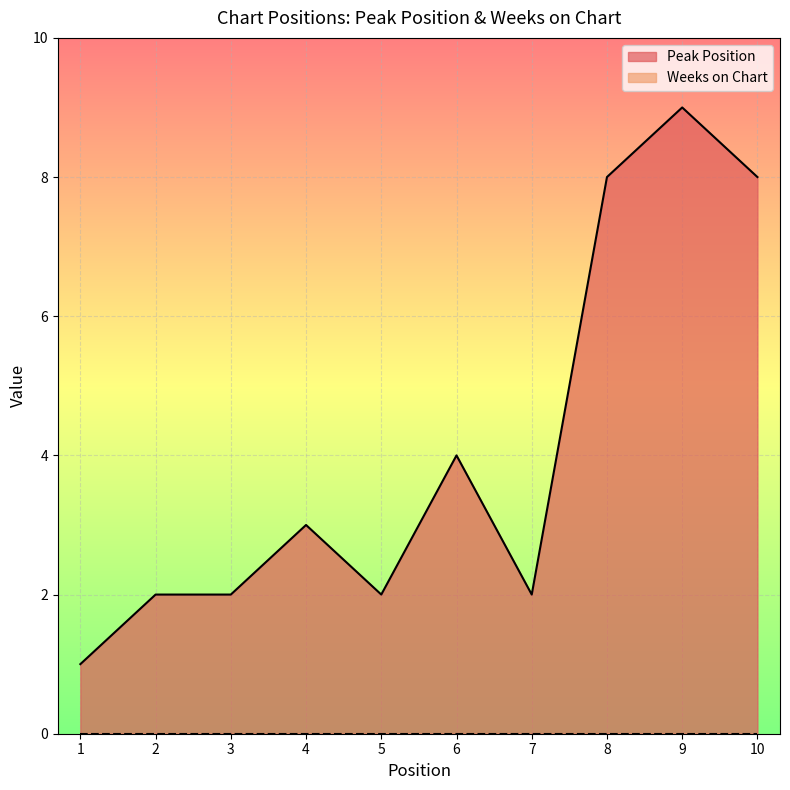

Where is the data nearest to the value 5?

6